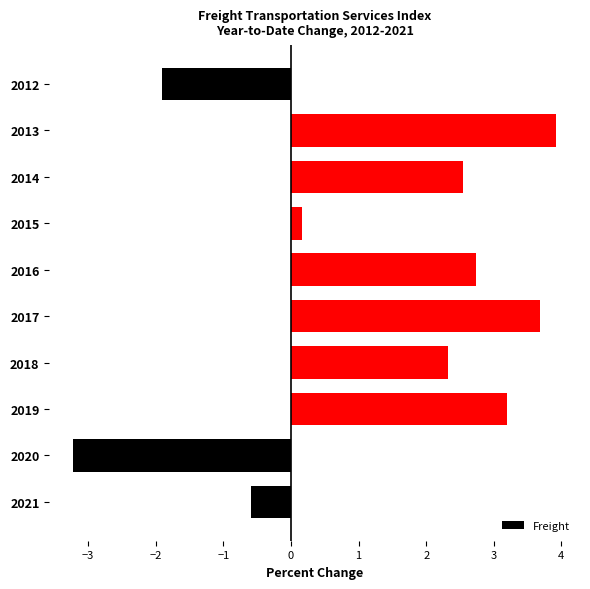

How many values exceed 2?

6